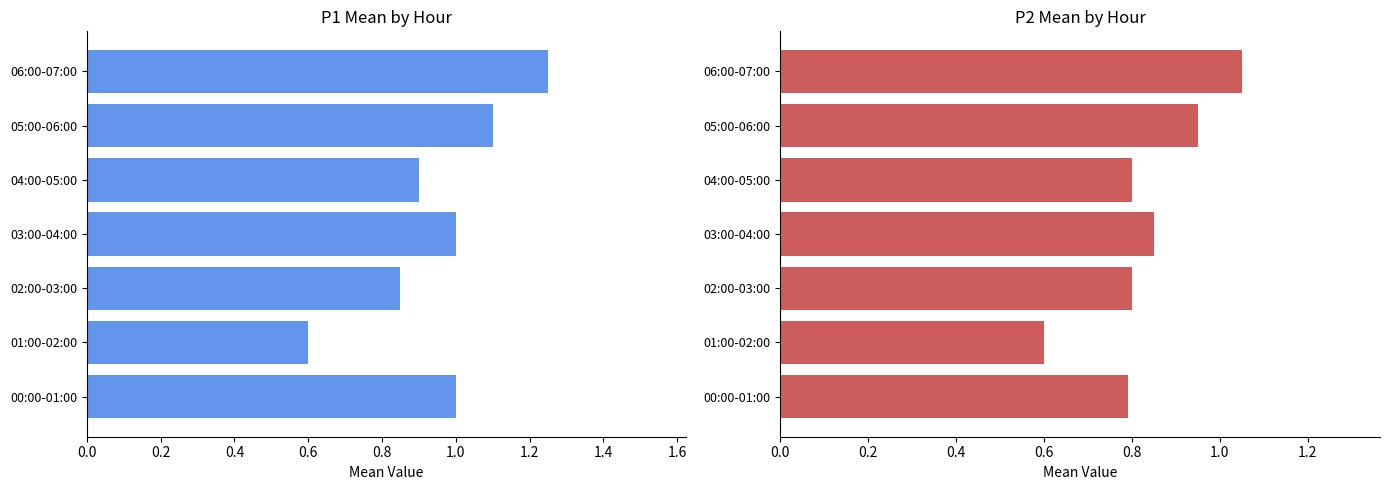

Reading left to right, transcribe all the data shown in this chart.

P1: 1.0	0.6	0.8	1.0	0.9	1.1	1.2
P2: 0.8	0.6	0.8	0.8	0.8	0.9	1.1